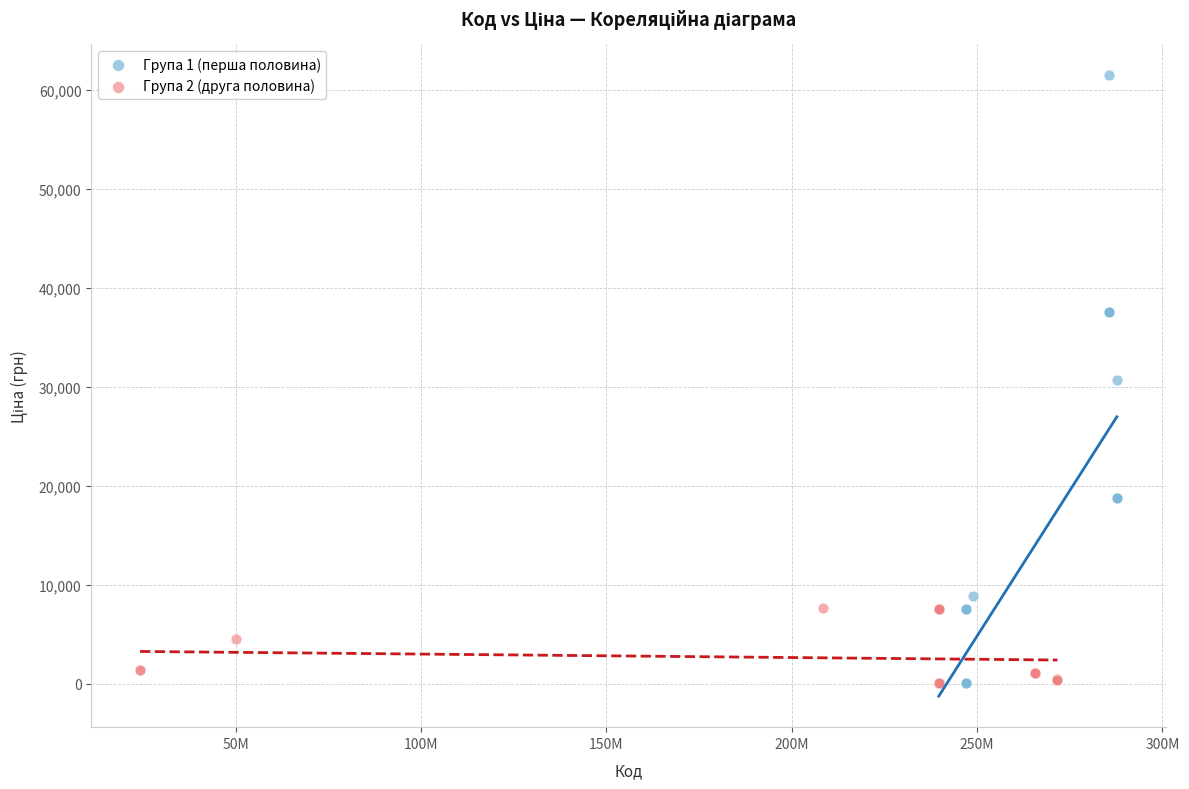

Which series has the largest Y range (max minus min)?

Група 1 (перша половина)